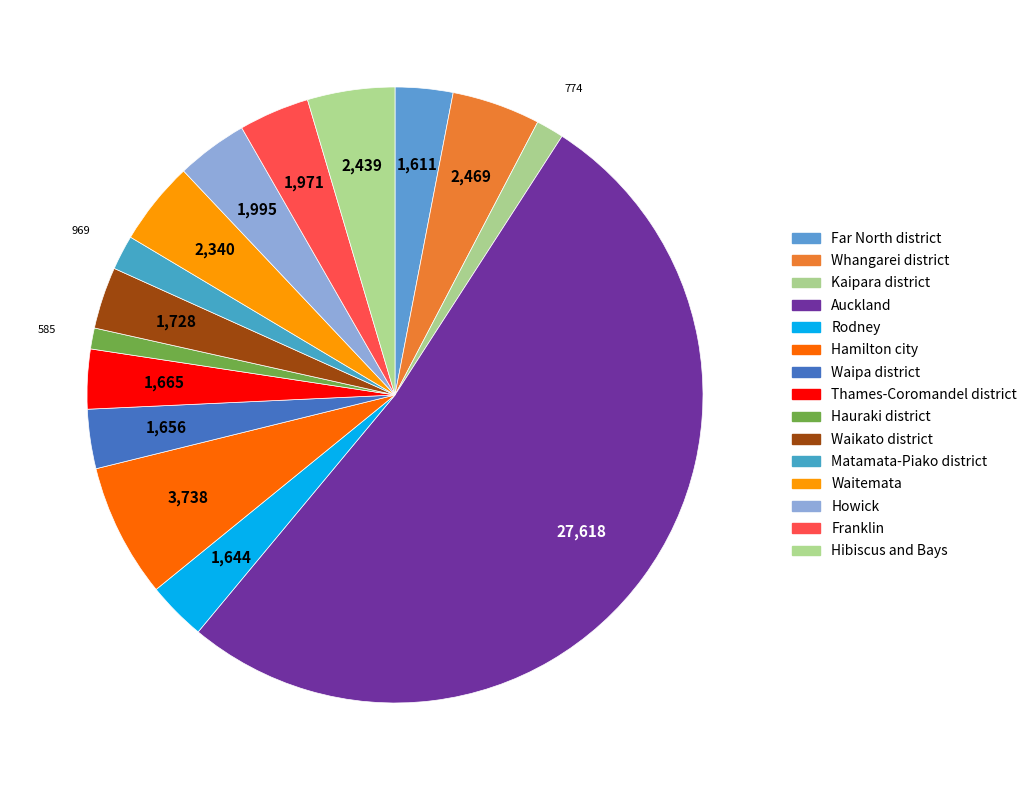

How many slices are in this pie chart?

15